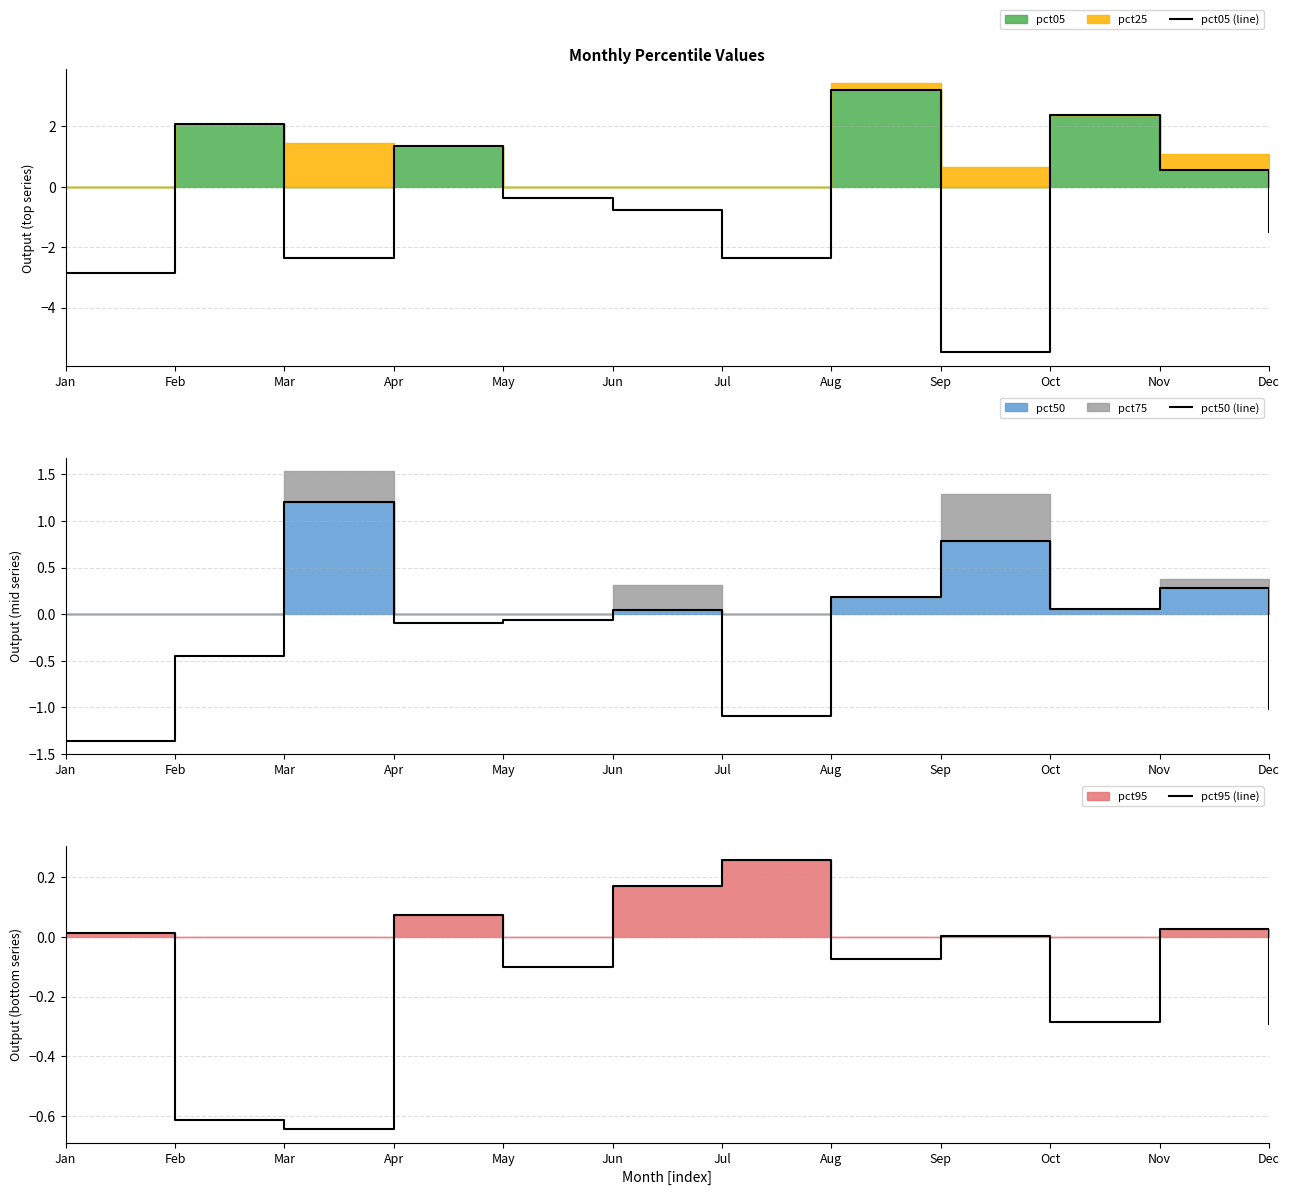

The pct50 (line) series shows 1.2 at Mar. True or false?

True